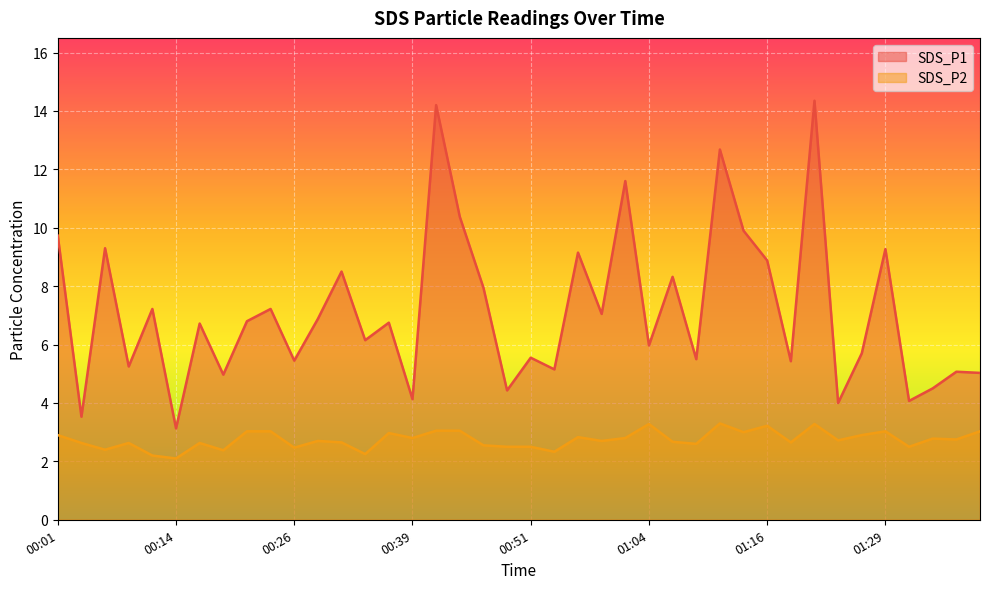

What is the difference between the highest and lowest values at 00:06?

6.9